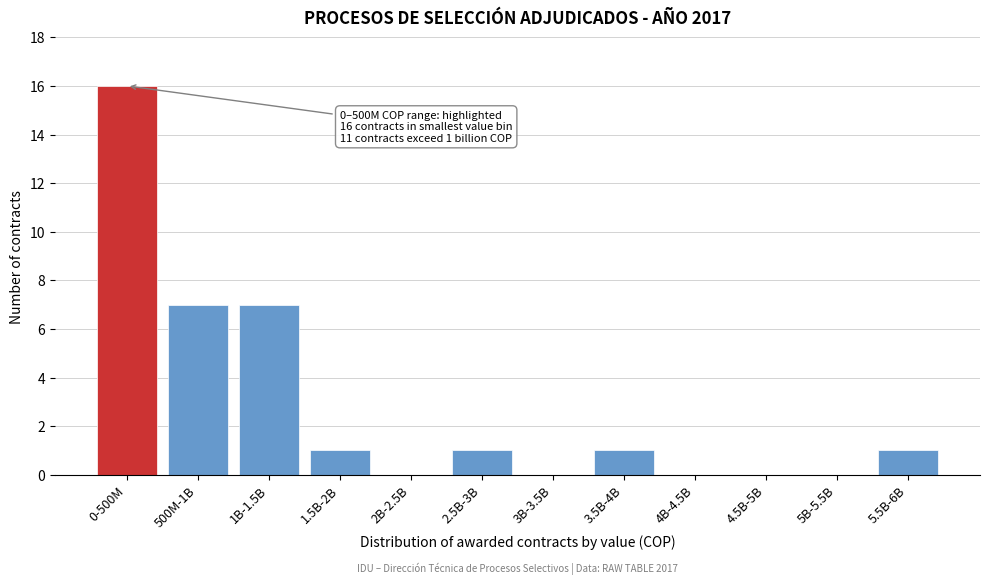

Reading left to right, list all the values displayed in this chart.

0-500M=16	500M-1B=7	1B-1.5B=7	1.5B-2B=1	2B-2.5B=0	2.5B-3B=1	3B-3.5B=0	3.5B-4B=1	4B-4.5B=0	4.5B-5B=0	5B-5.5B=0	5.5B-6B=1